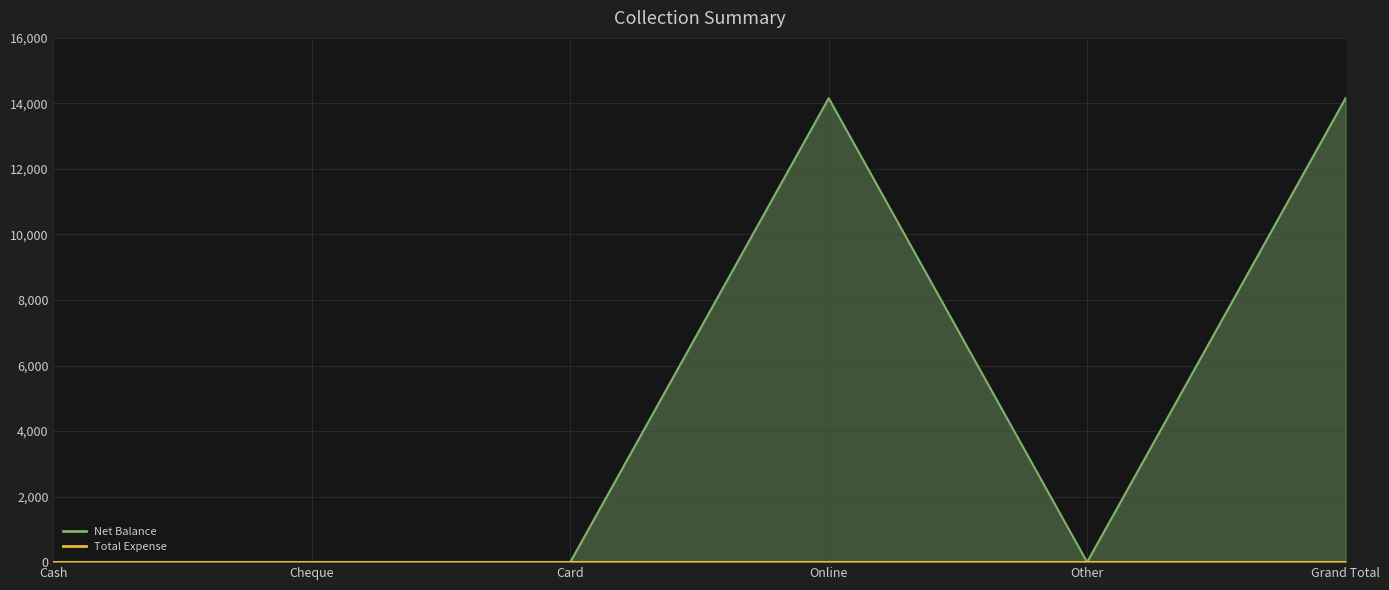

What is the label of the 1st point from the right?

Grand Total